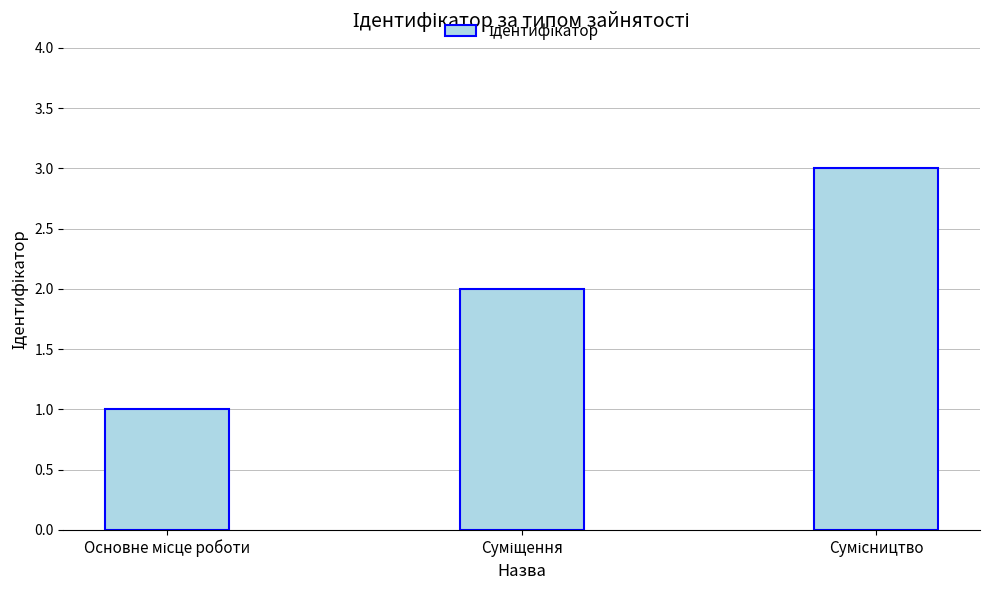

What is the sum of all values?

6